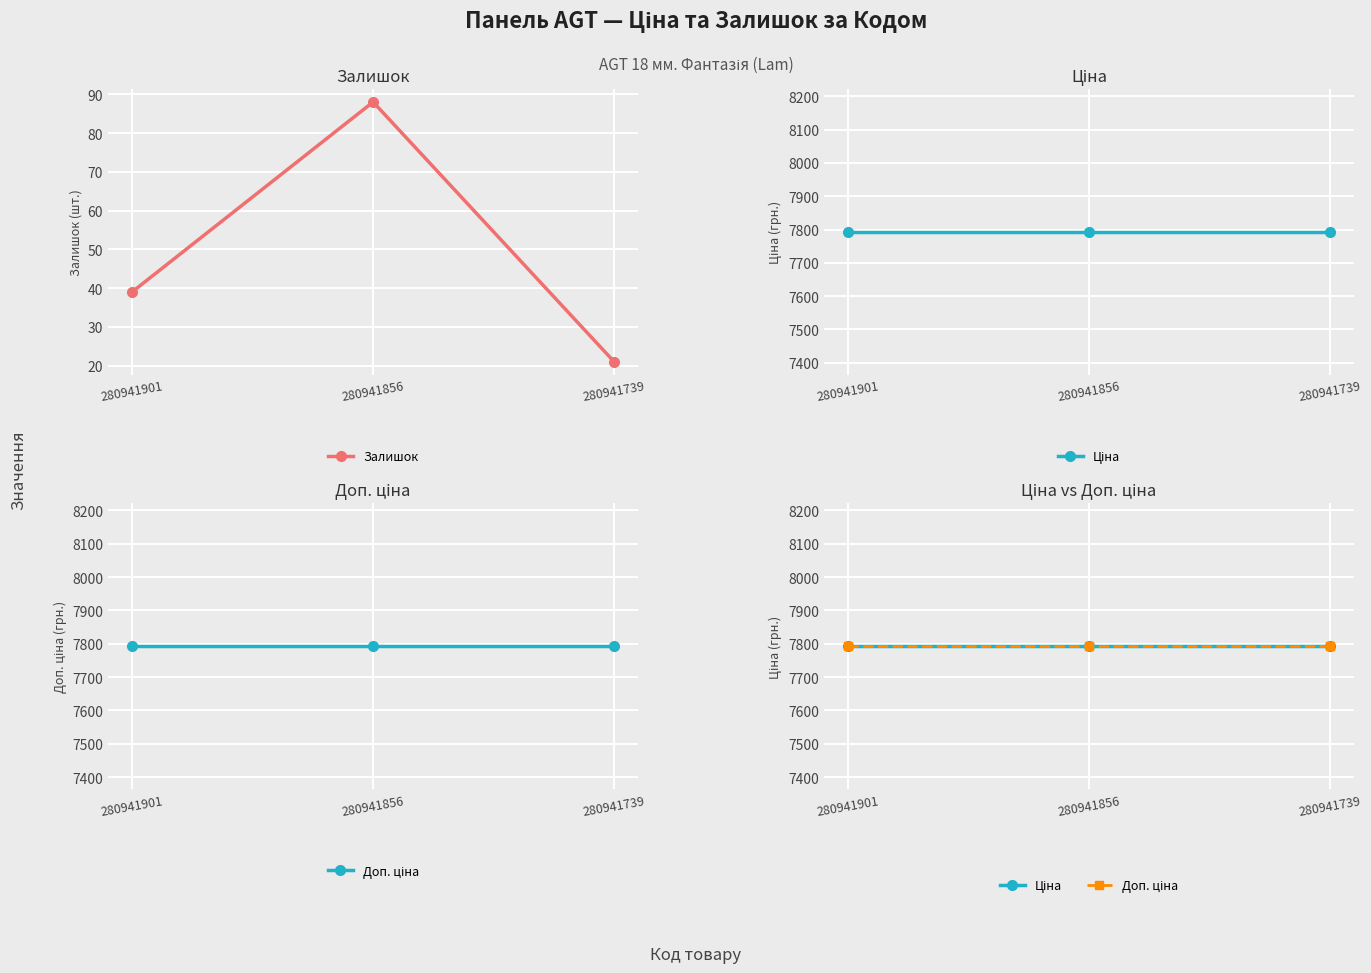

At how many categories does at least one series exceed 3358?

3